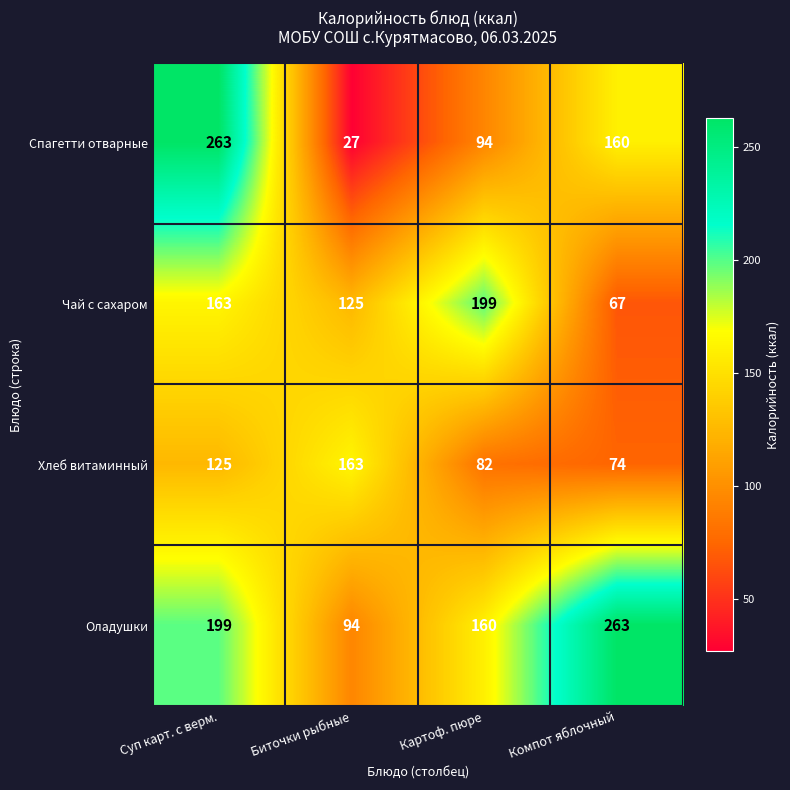

Read the Хлеб витаминный value at Картоф. пюре.

82